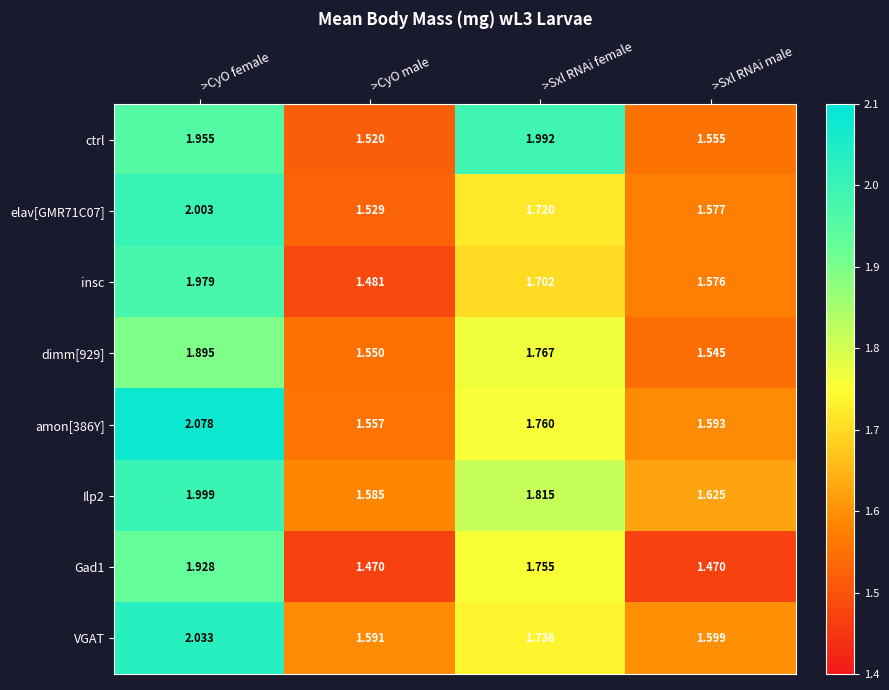

Where is insc nearest to the value 1?

>CyO male